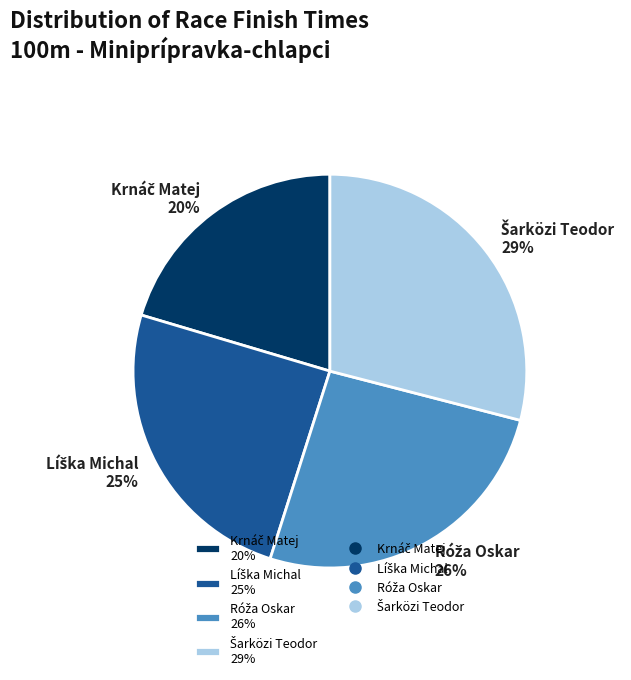

Is there any slice that represents more than half of the pie?

No